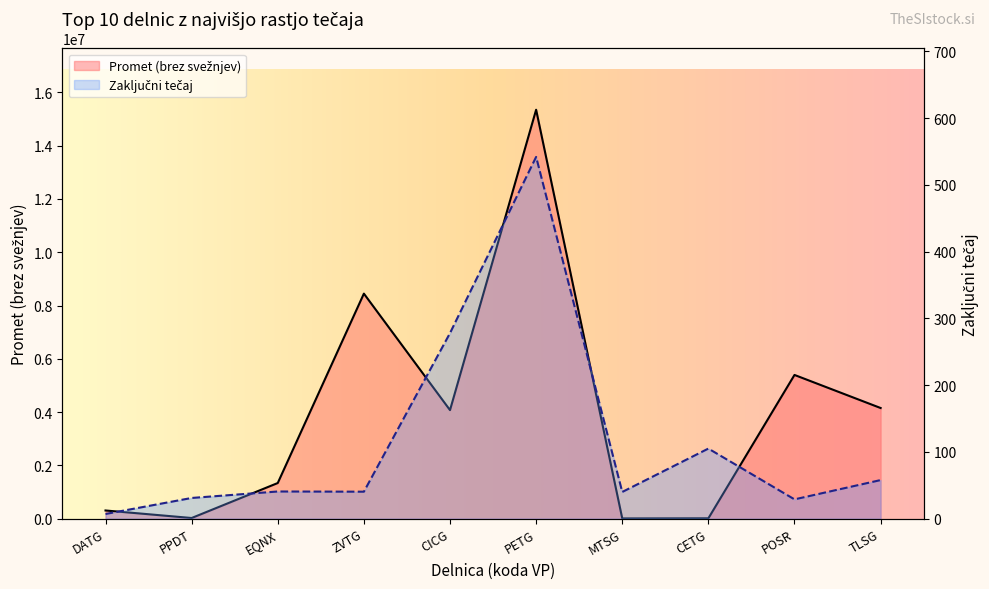

True or false: Zaključni tečaj has a value of 57.8 at TLSG.

True